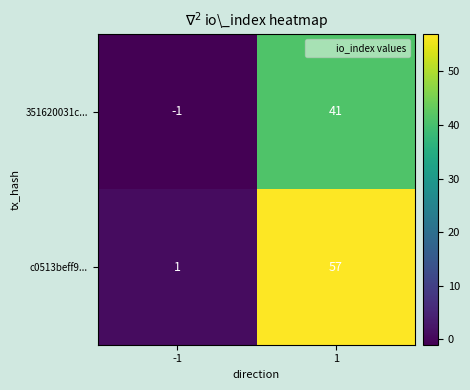

What is the difference between the 351620031c... values at -1 and 1?

42